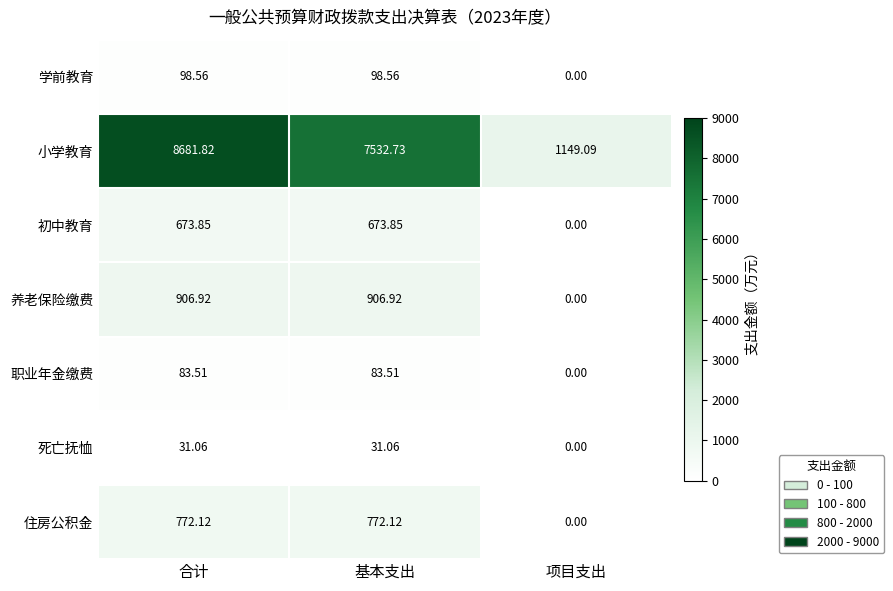

Which label corresponds to the smallest value in the chart?

项目支出